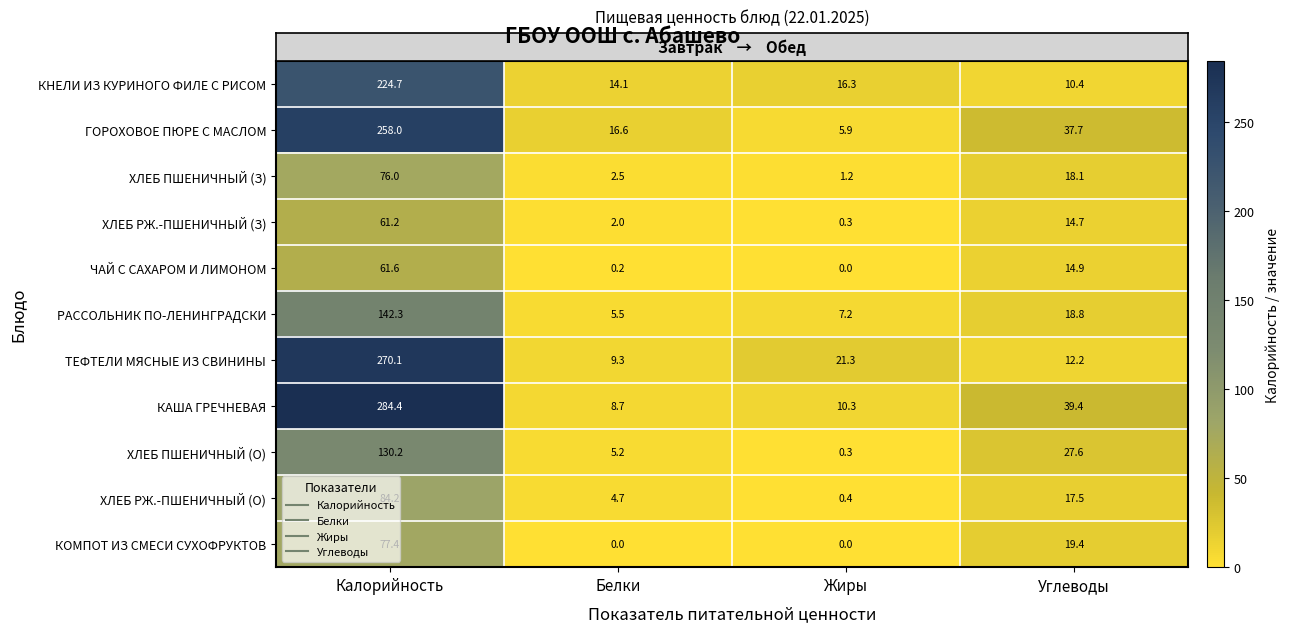

What is the lowest value of the КНЕЛИ ИЗ КУРИНОГО ФИЛЕ С РИСОМ series?

10.4